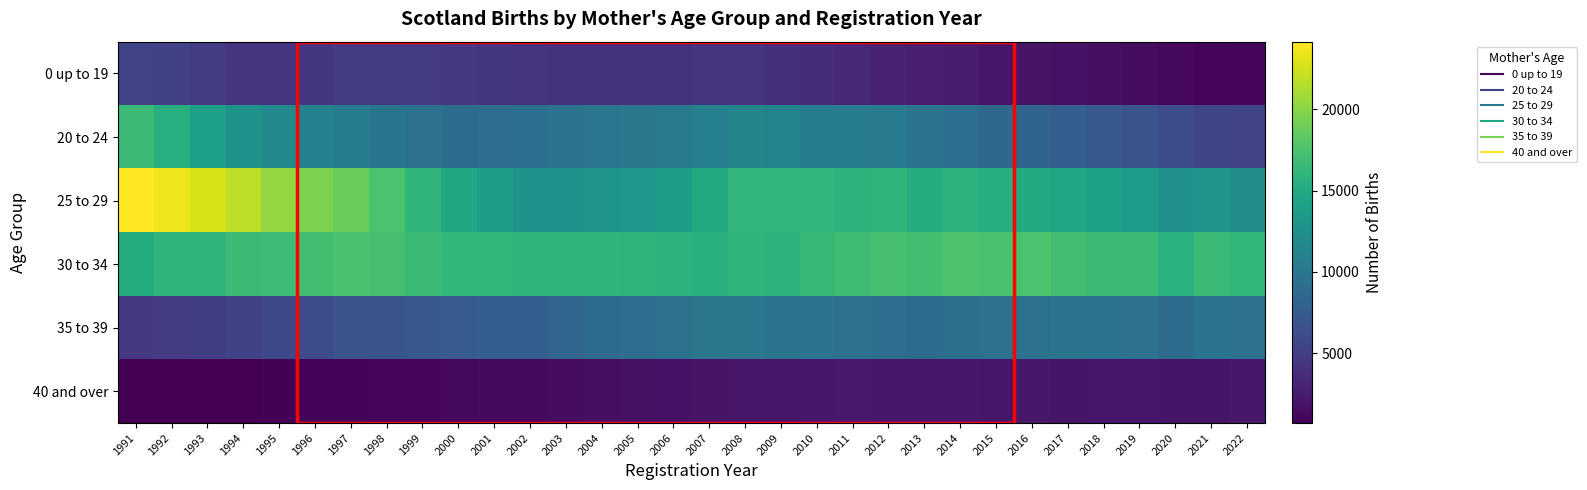

At 2015, list the series in order from largest to smallest.

30 to 34, 25 to 29, 35 to 39, 20 to 24, 0 up to 19, 40 and over